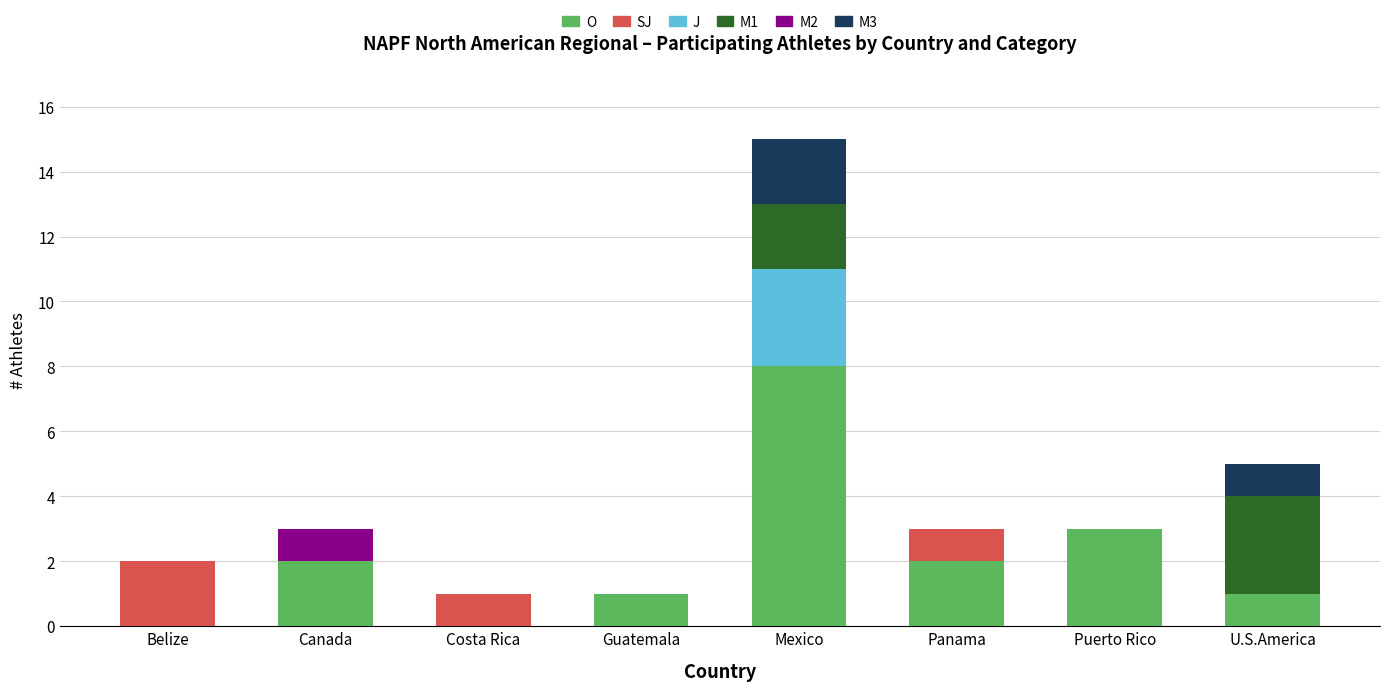

Which category has the highest value in the O series?

Mexico